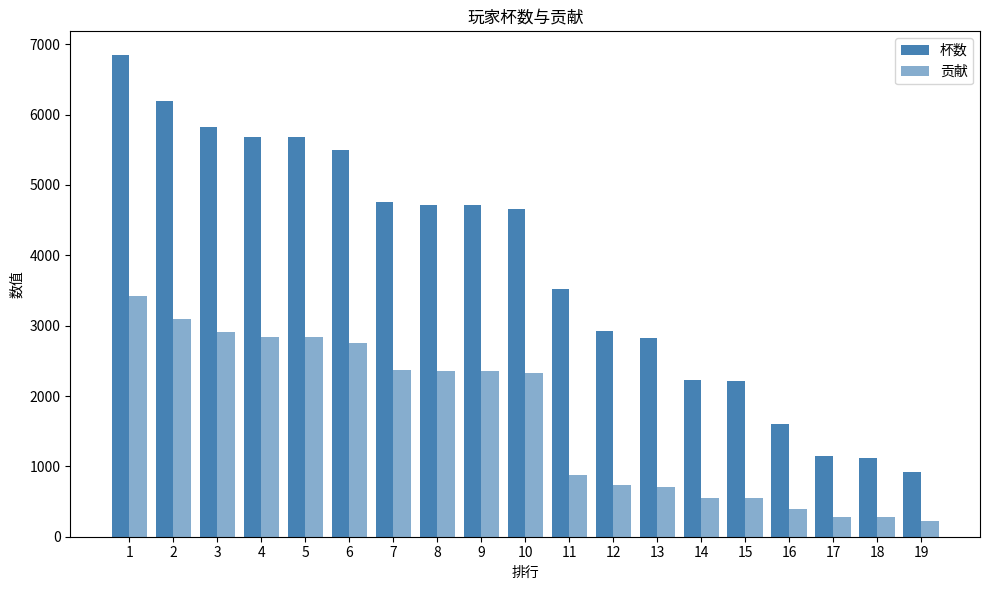

The 贡献 series shows 131 at 16. True or false?

False